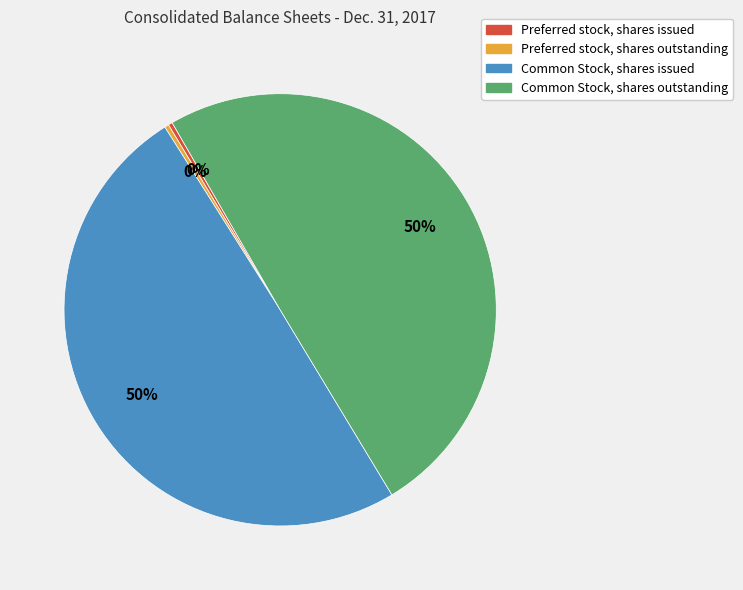

Approximately how many times larger is the value at Common Stock, shares outstanding compared to Preferred stock, shares issued?

158.3